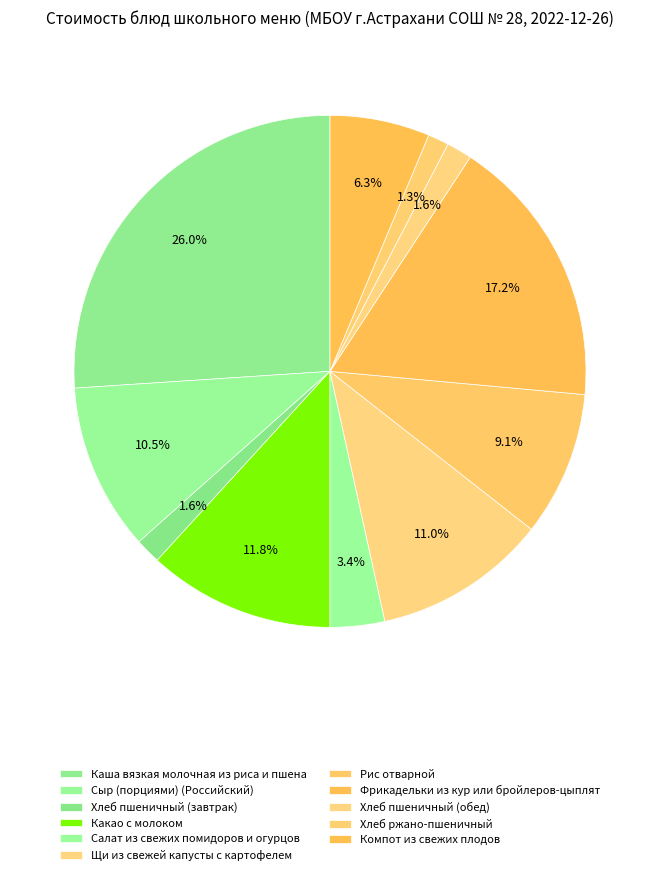

True or false: Сыр (порциями) (Российский) accounts for 1% of the total.

False